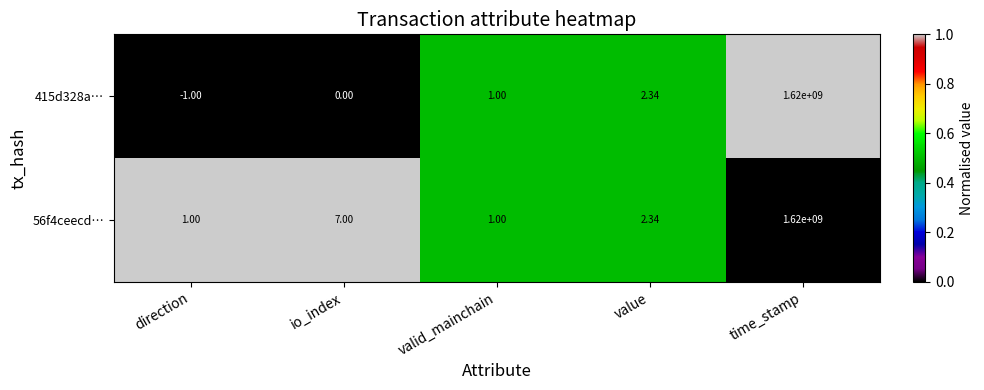

How many data points does each series have?

5